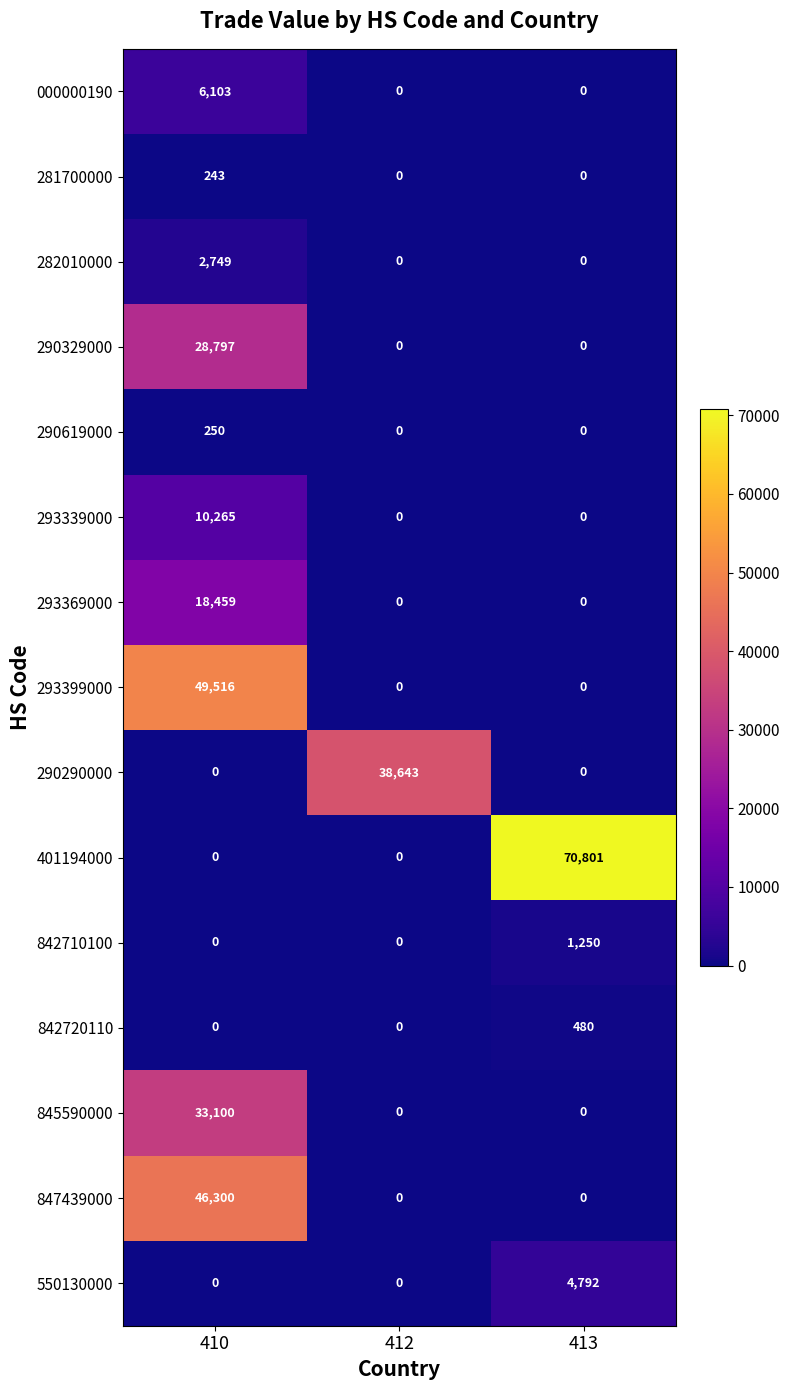

Rank the series by their maximum value, from lowest to highest.

281700000, 290619000, 842720110, 842710100, 282010000, 550130000, 000000190, 293339000, 293369000, 290329000, 845590000, 290290000, 847439000, 293399000, 401194000